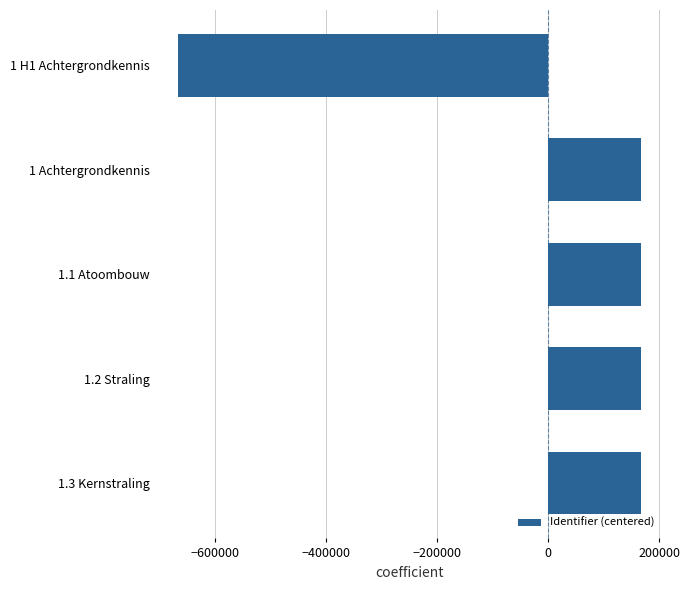

What is the difference between the maximum and minimum values?

834539.0